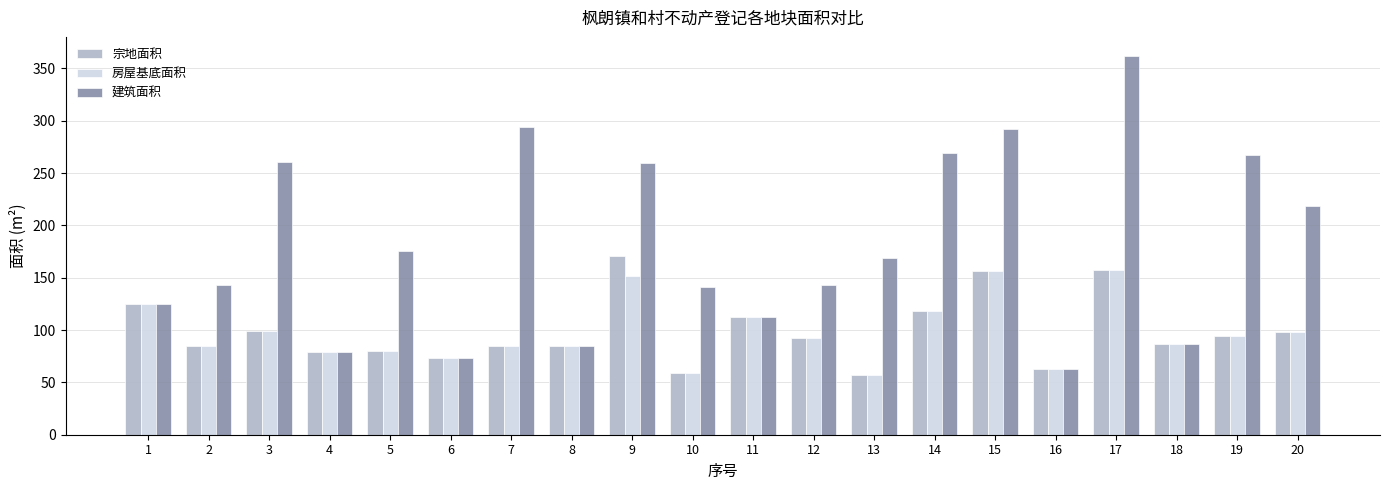

The 房屋基底面积 series shows 271.3 at 9. True or false?

False